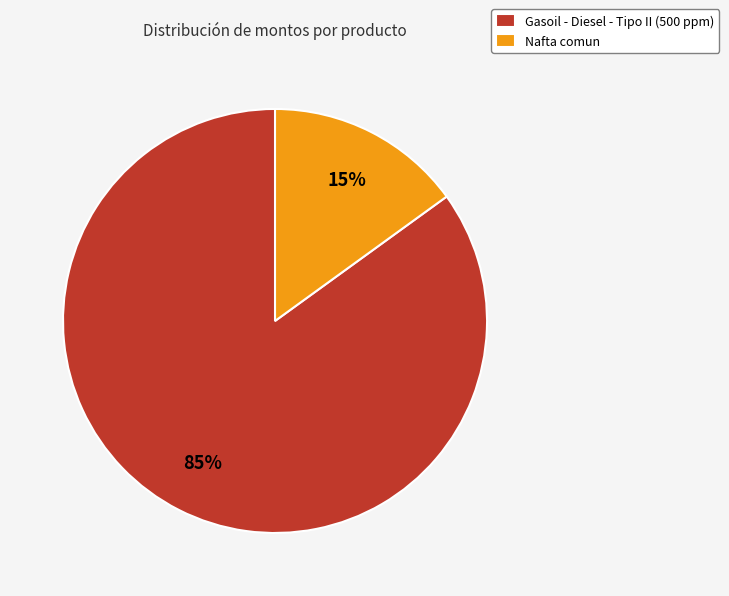

Between Gasoil - Diesel - Tipo II (500 ppm) and Nafta comun, which is larger?

Gasoil - Diesel - Tipo II (500 ppm)